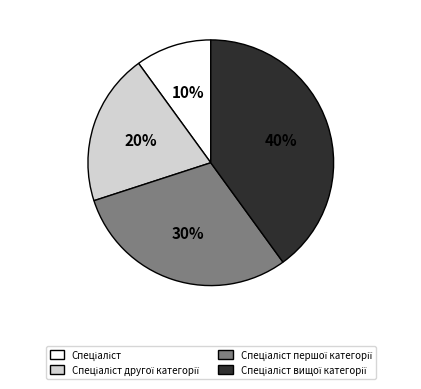

Is there a majority slice in this chart?

No